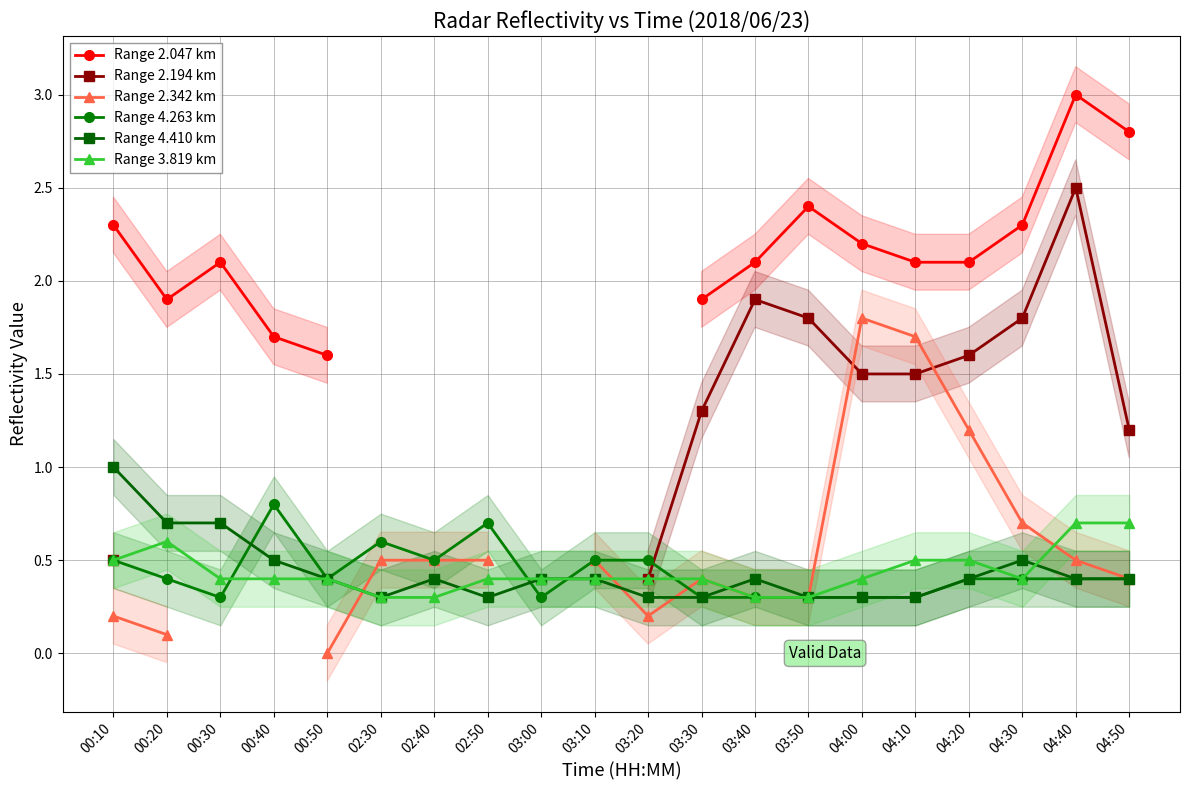

What is the sum of the Range 4.263 km values at 03:20 and 03:00?

0.8